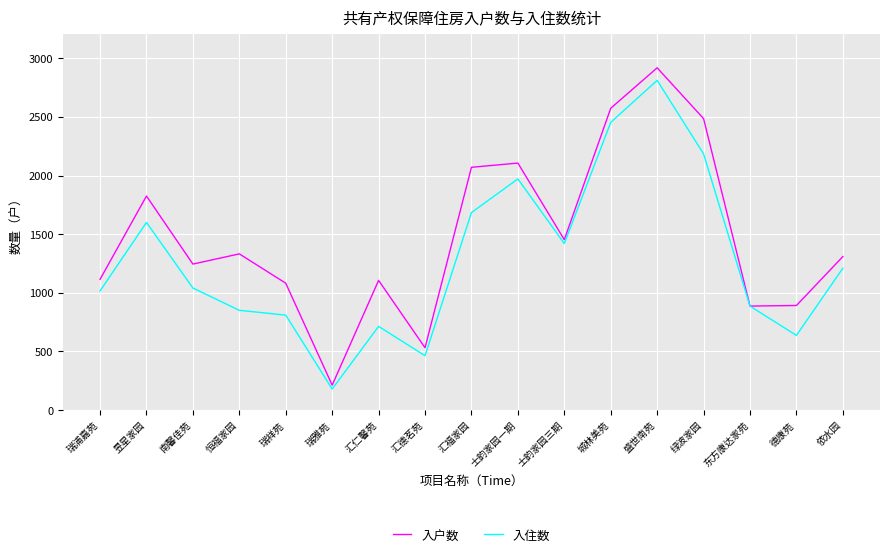

Count the number of categories in the chart.

17